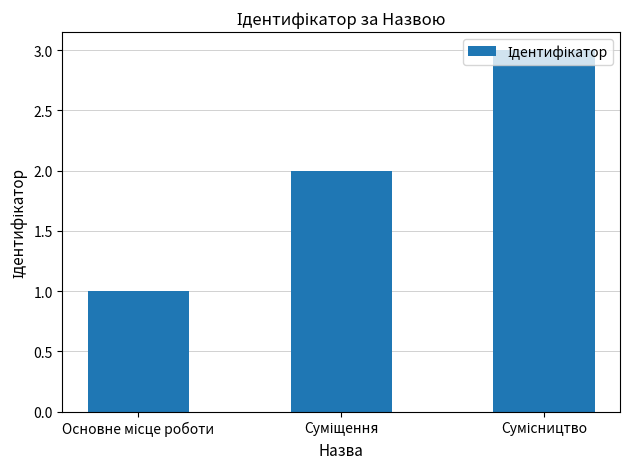

How many values are below 2?

1